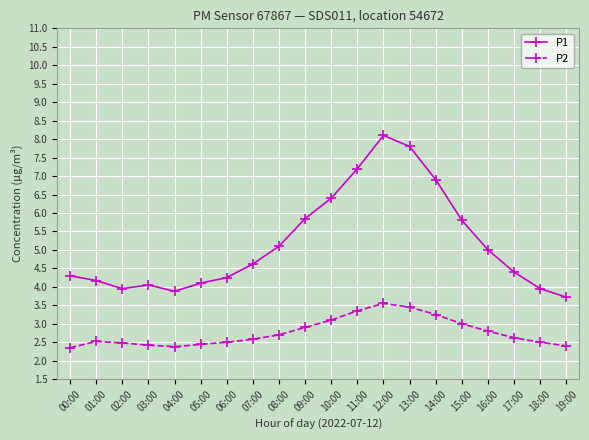

What position from the left is 11:00?

12